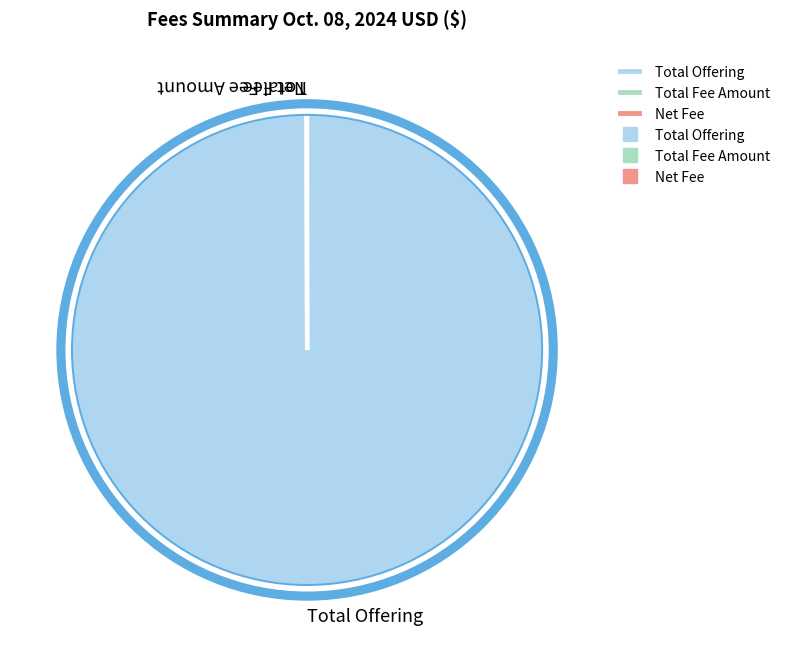

Is there a majority slice in this chart?

Yes